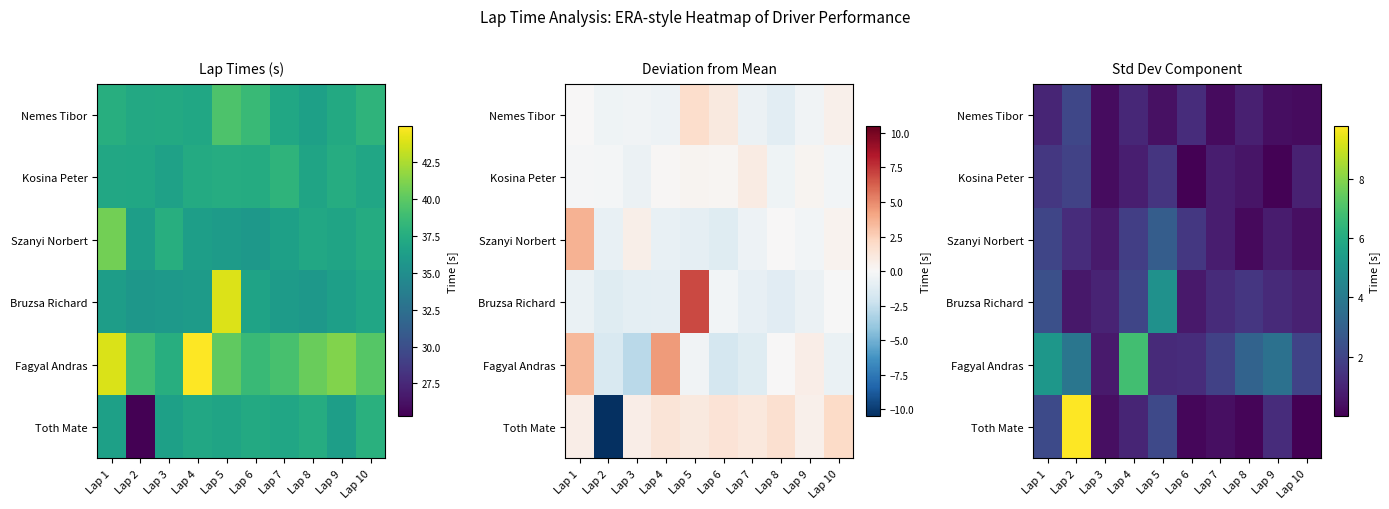

What is the sum of the Kosina Peter values at Lap 5 and Lap 2?

3.4